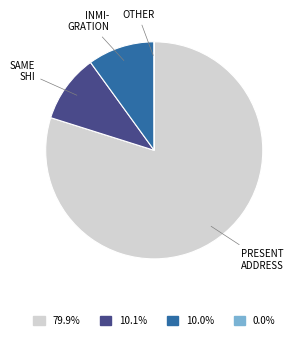

Is there any slice that represents more than half of the pie?

Yes